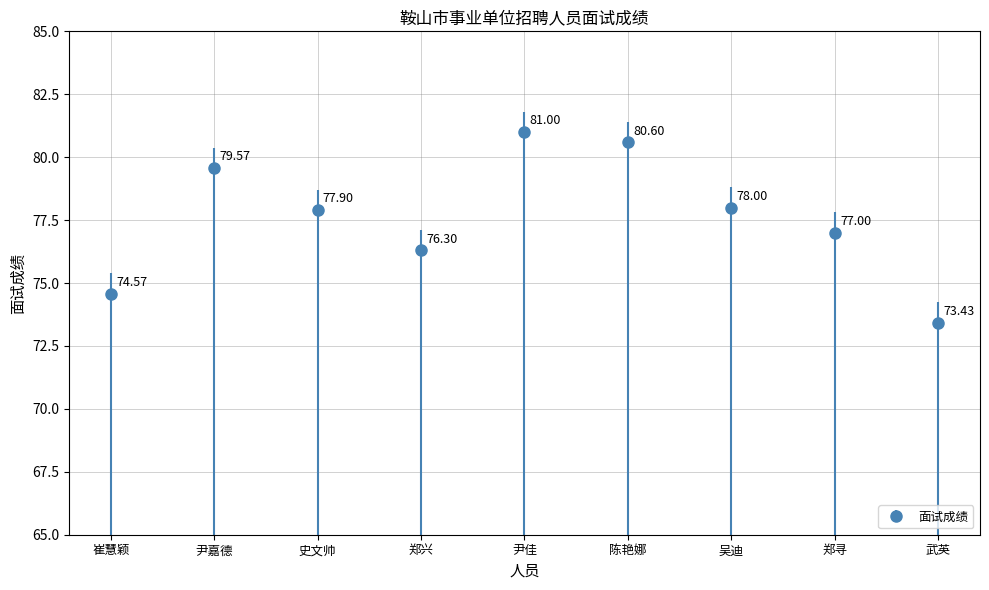

Reading right to left, what are all the values shown in this chart?

73.4	77.0	78.0	80.6	81.0	76.3	77.9	79.6	74.6